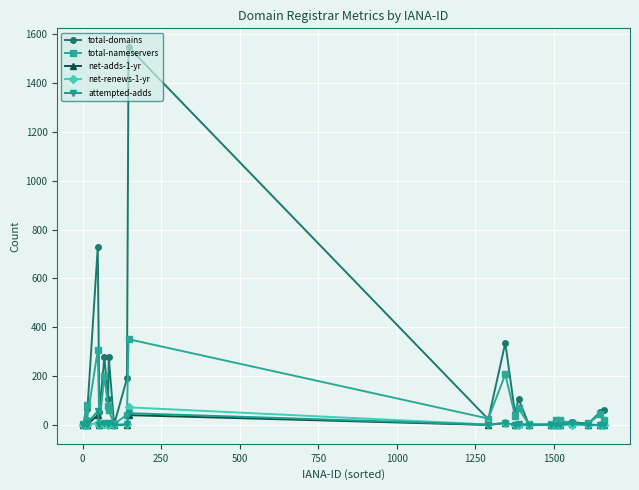

Which series ends up on top after the final intersection of net-renews-1-yr and net-adds-1-yr?

net-adds-1-yr